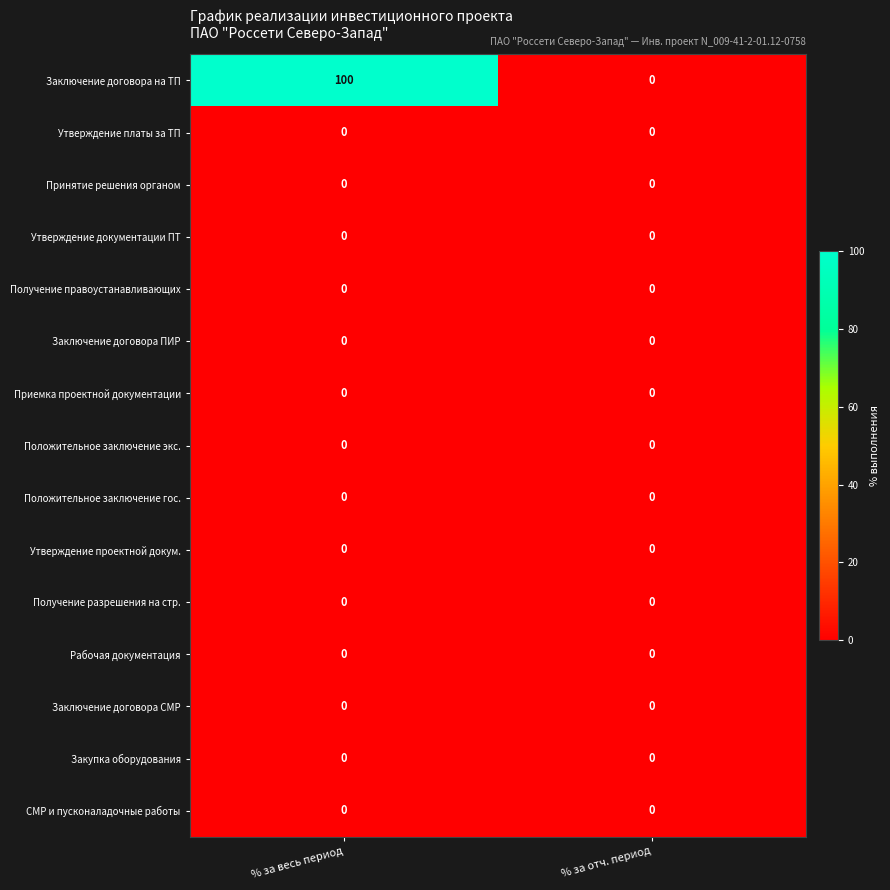

Is it true that Утверждение проектной докум. equals 0 at % за весь период?

True